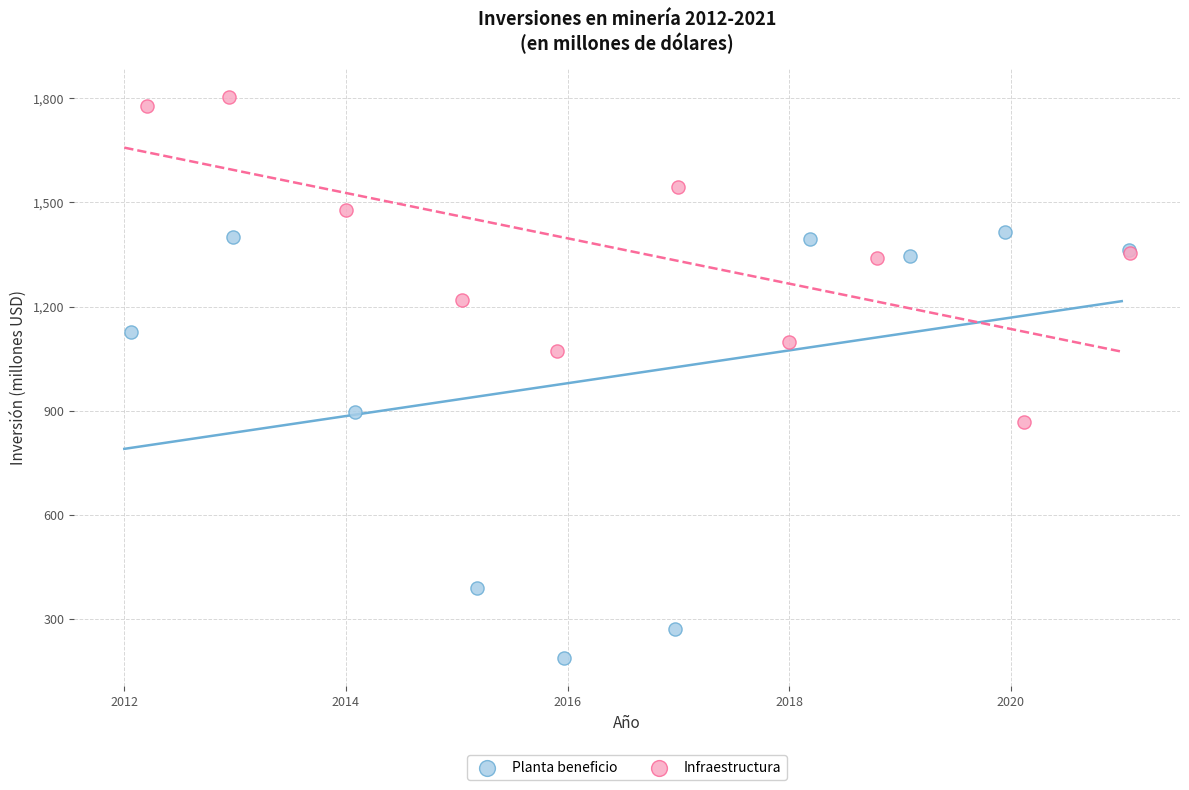

Which series contains the highest Y value?

Infraestructura